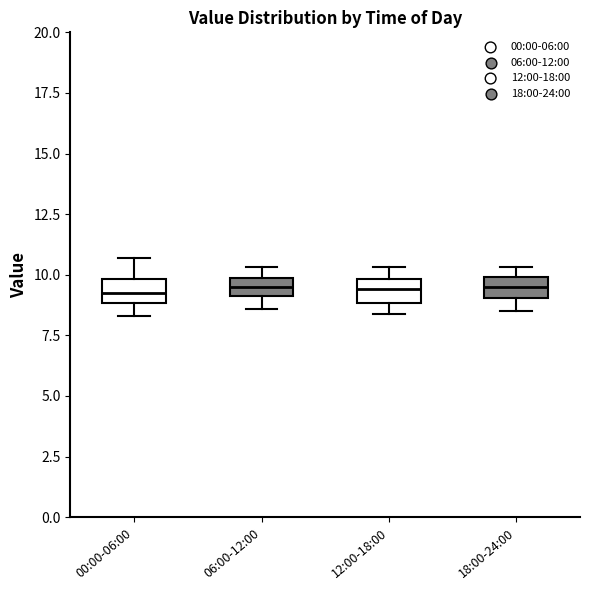

Where is the lower edge of the box for 12:00-18:00 on the y-axis? The values are not printed on the chart, so give them approximately, as read against the axis.

9.0